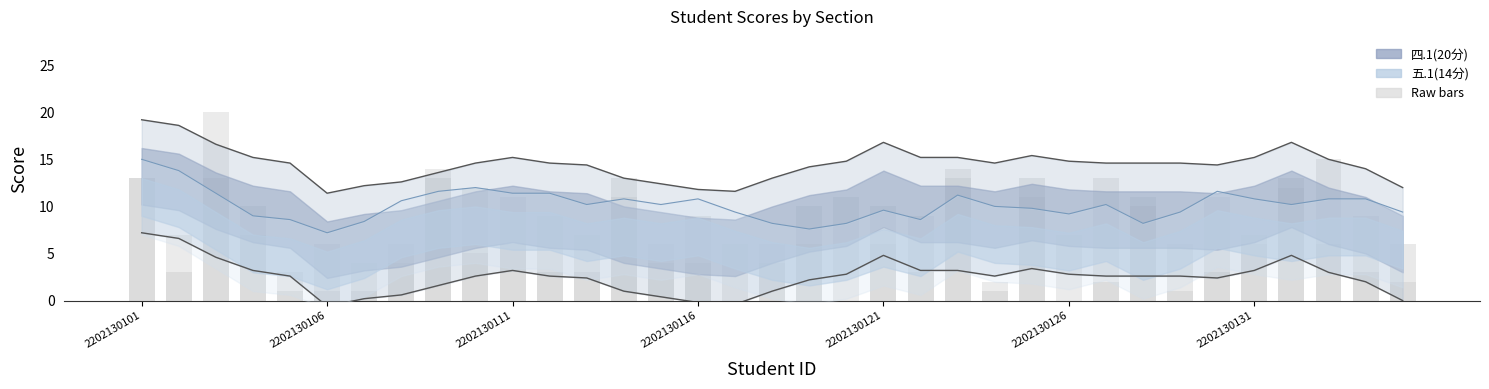

Which category has the highest value in the 五.1(14分) raw series?

2202130101